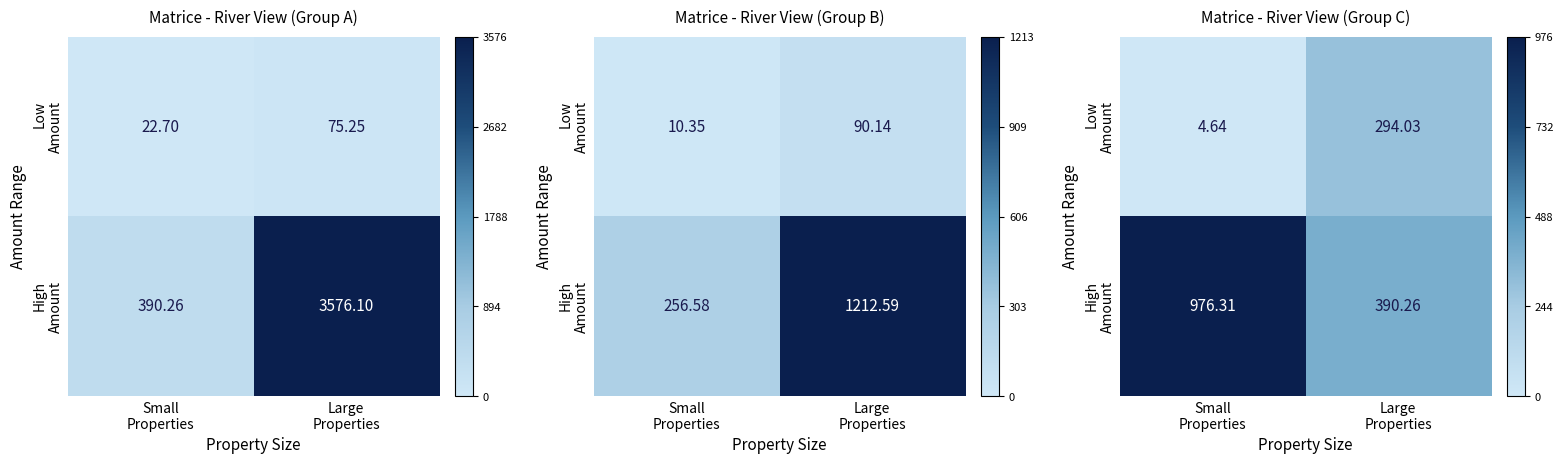

Read the Low Amount value at Large Properties.

294.0